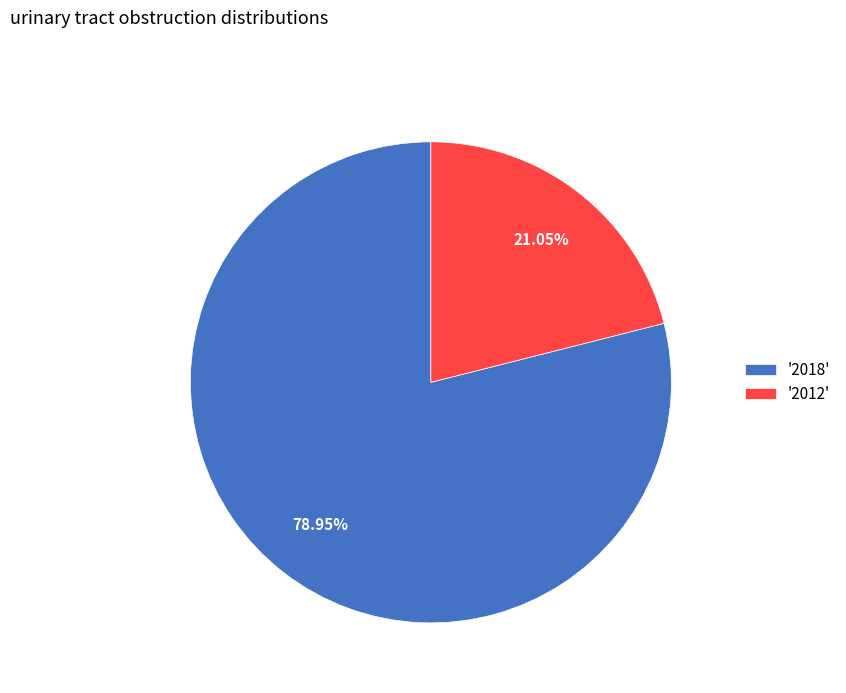

Does '2012' account for over 50% of the chart?

No